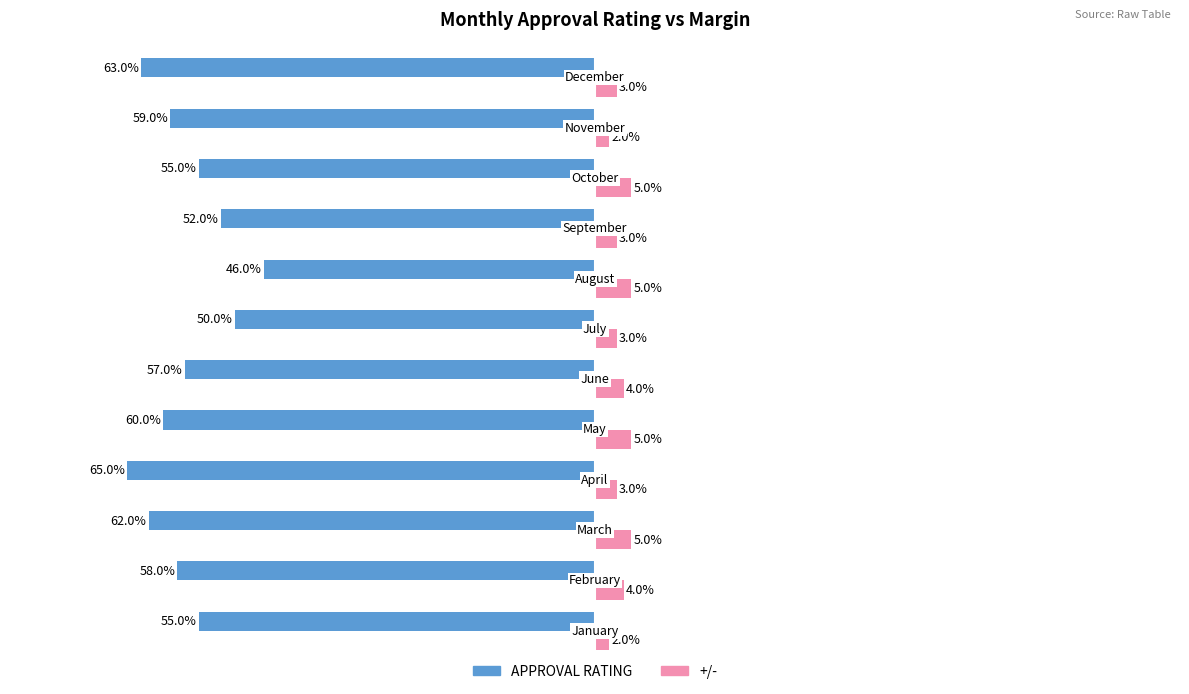

What are all the series names shown in the legend?

APPROVAL RATING, +/-